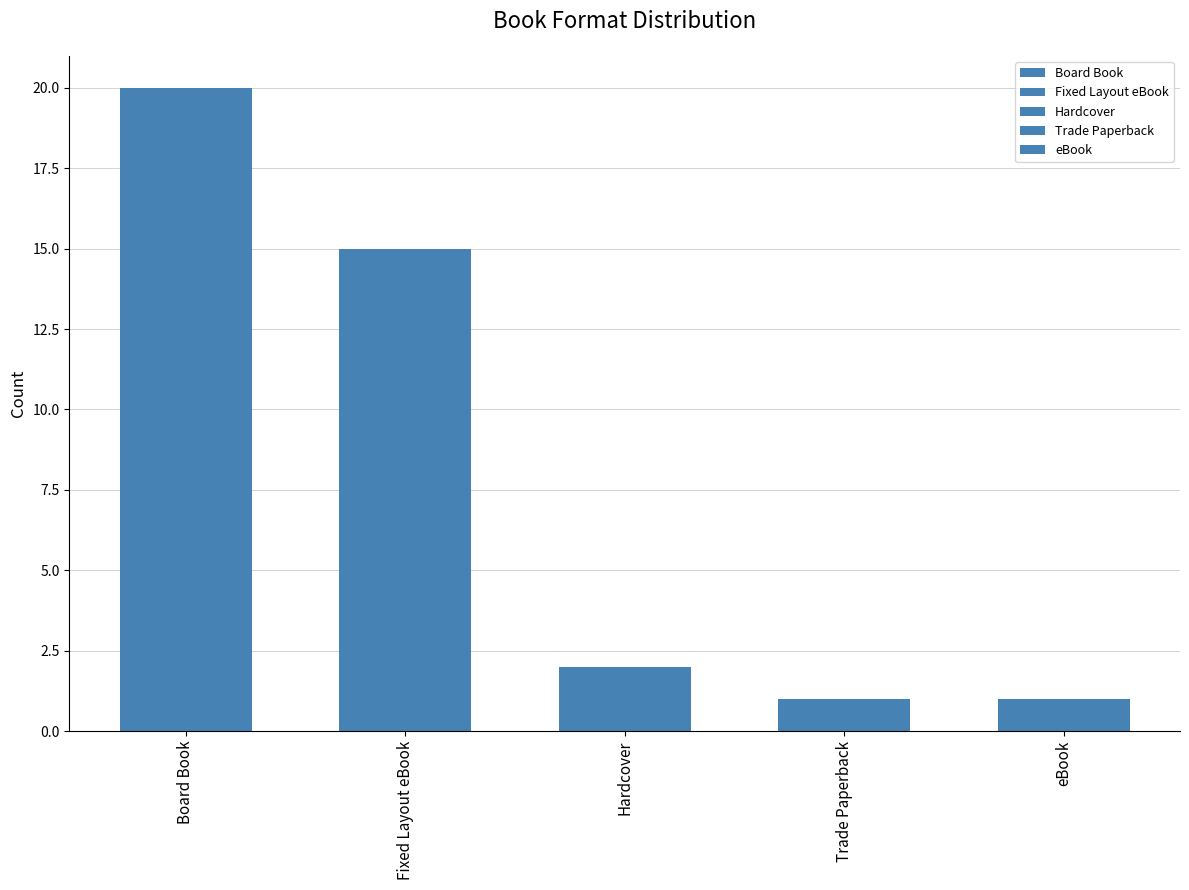

Where does the data first go above 2?

Board Book